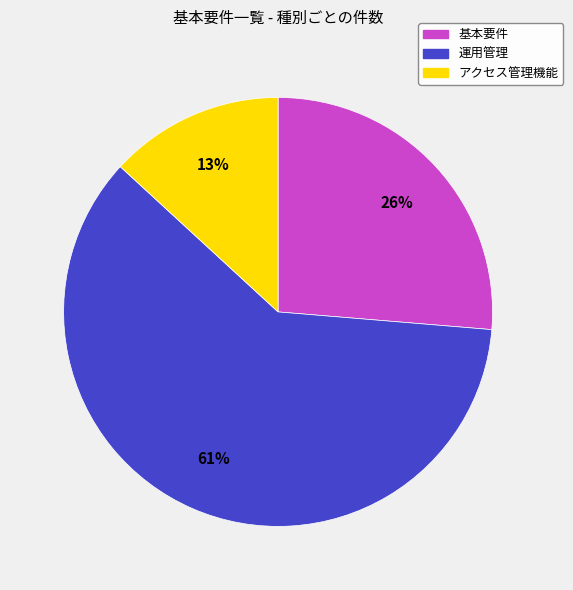

Which has a higher value, アクセス管理機能 or 基本要件?

基本要件